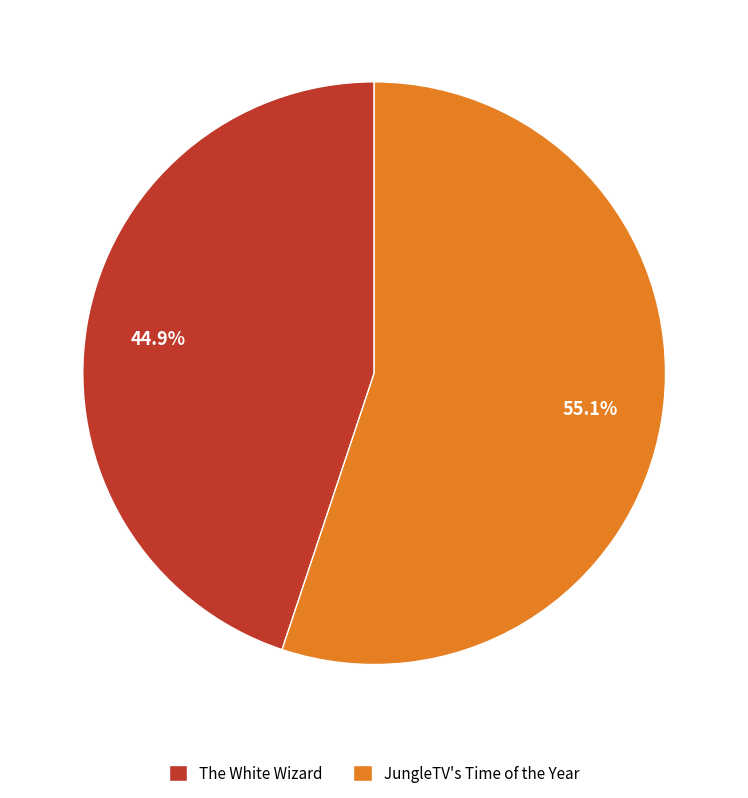

Which has a higher value, JungleTV's Time of the Year or The White Wizard?

JungleTV's Time of the Year